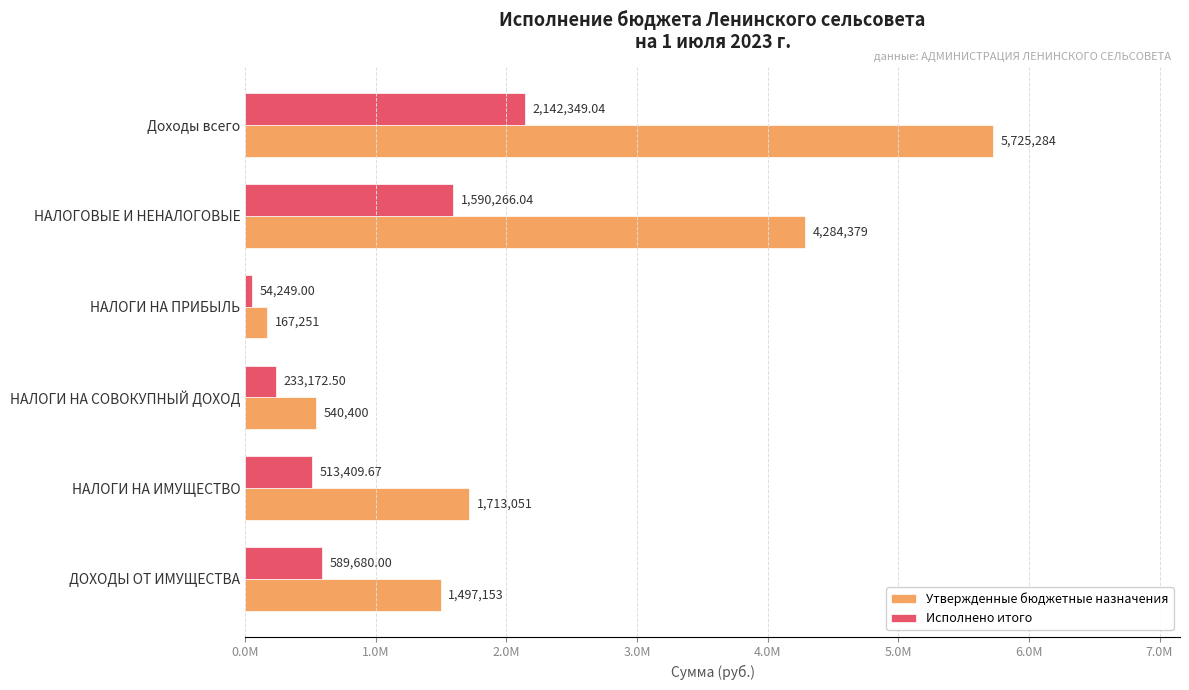

Which label corresponds to the largest value in the chart?

Доходы всего